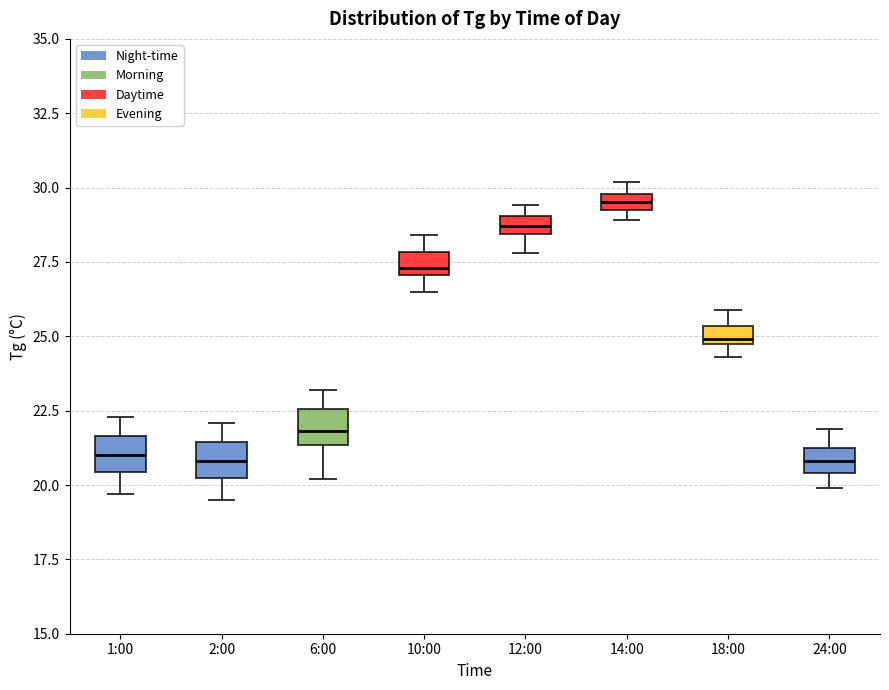

Where is the upper edge of the box for 14:00 on the y-axis? The values are not printed on the chart, so give them approximately, as read against the axis.

30.0